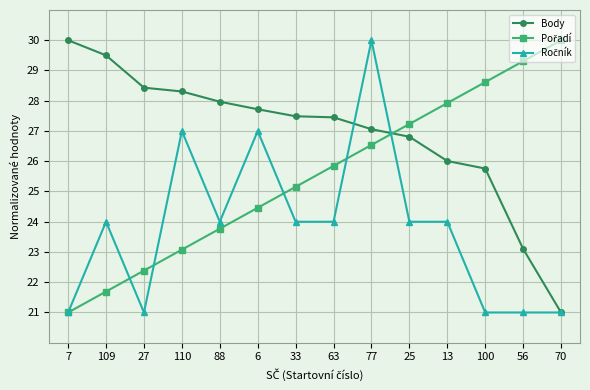

At how many categories does at least one series exceed 25?

14